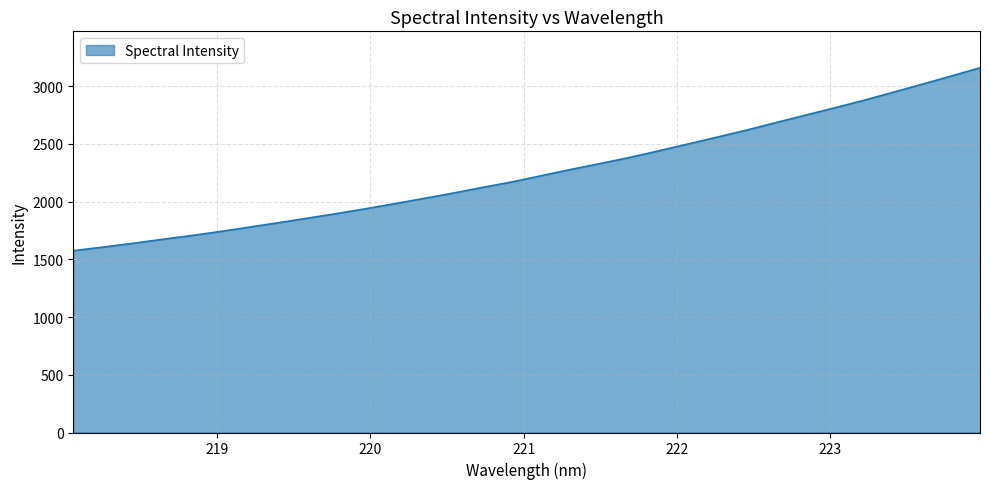

How many lines are shown in the chart?

1